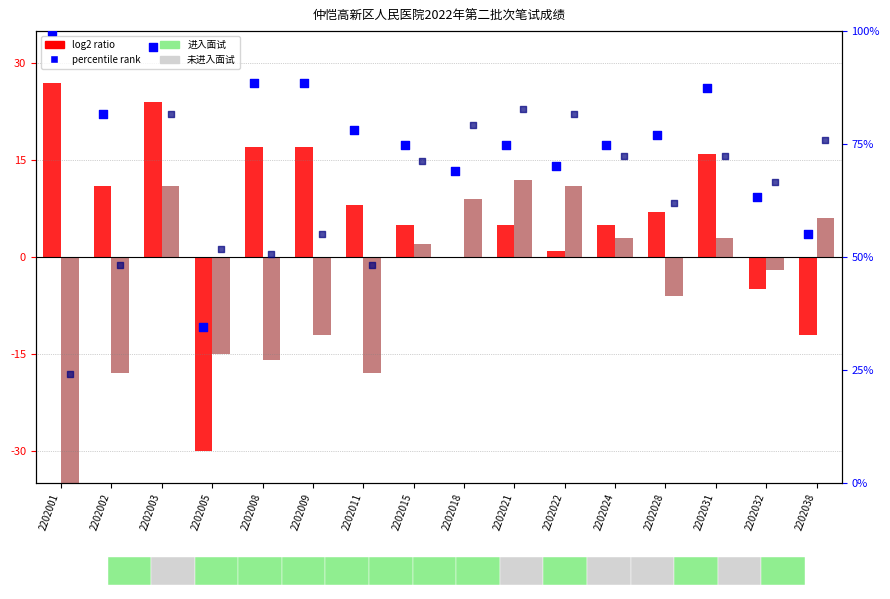

At how many categories does at least one series exceed 99?

1